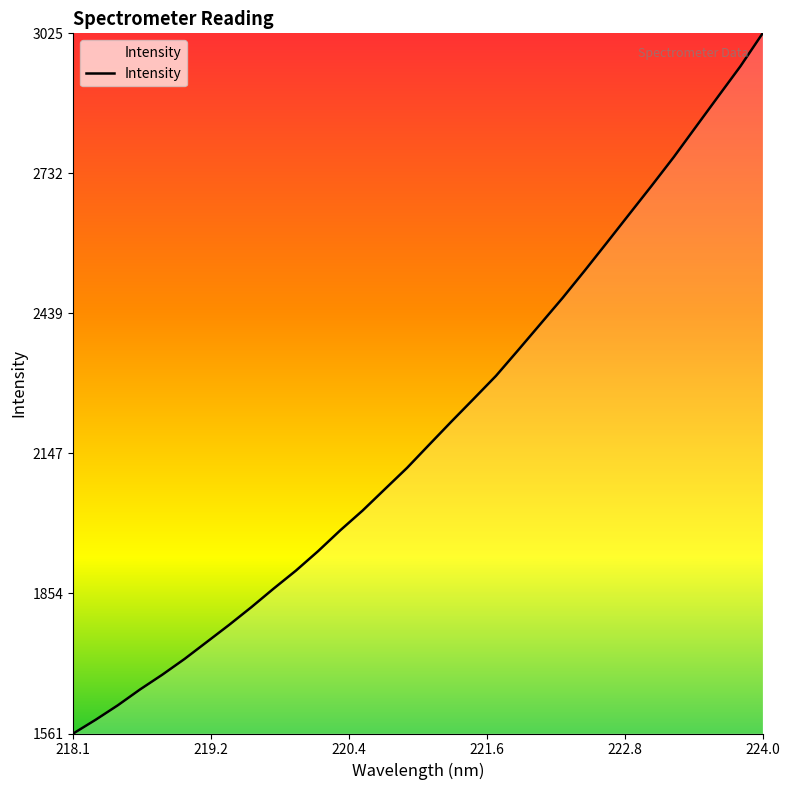

True or false: the data has more than 0 interior local peaks.

False